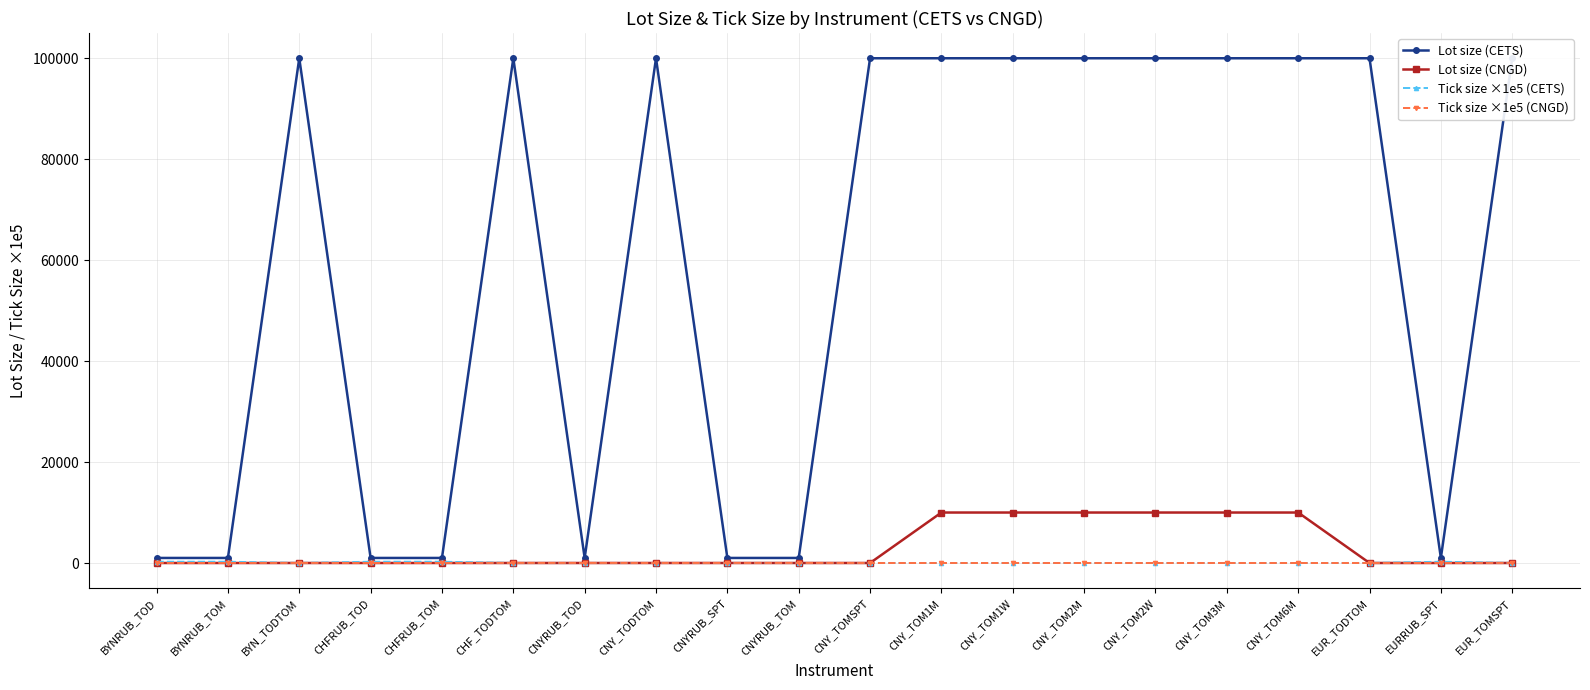

True or false: Tick size ×1e5 (CETS) has a value of 0.0 at CNY_TOM2W.

False